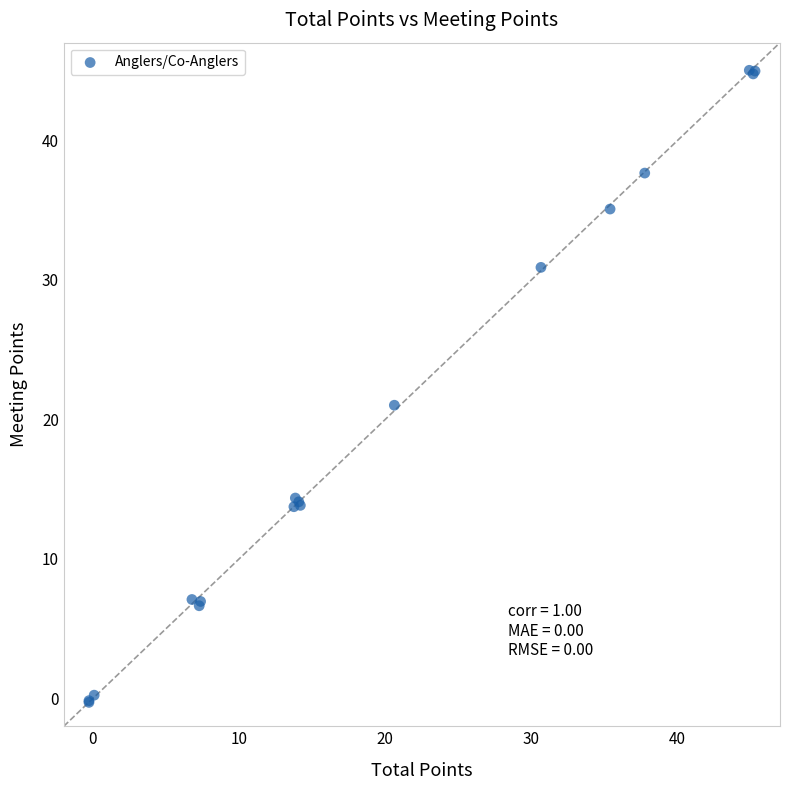

What Y value in the scatter plot is closest to 22?

21.0